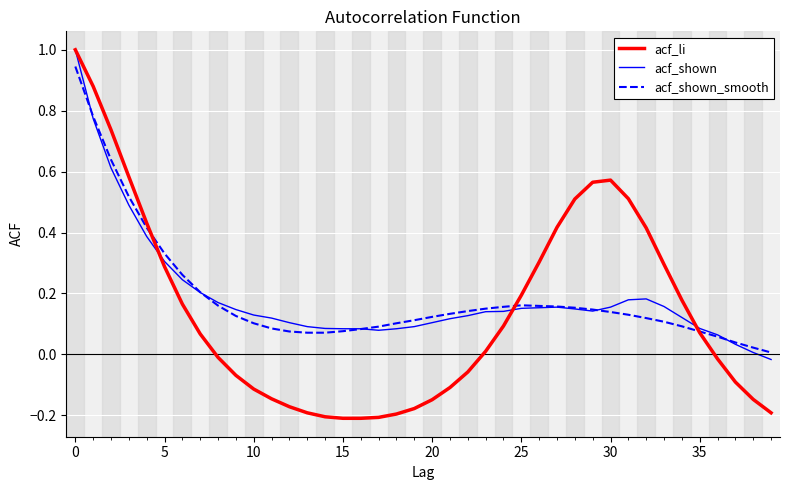

What is the greatest value displayed?

1.0